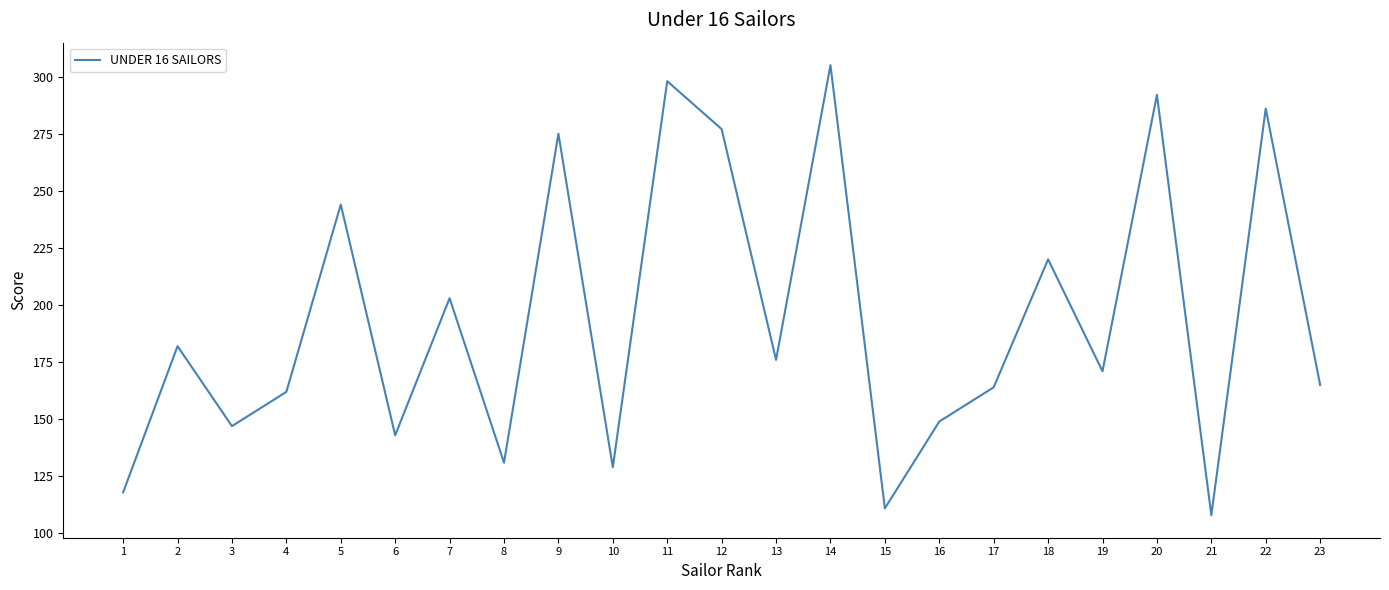

True or false: there are more than 0 points higher than both neighbors.

True